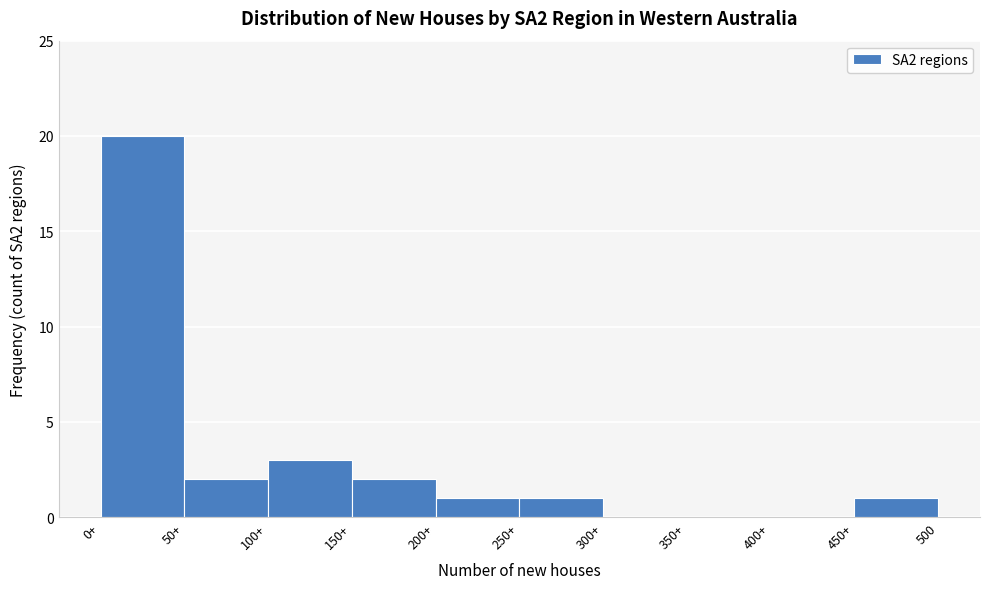

Reading right to left, what are all the values shown in this chart?

450+=1	400+=0	350+=0	300+=0	250+=1	200+=1	150+=2	100+=3	50+=2	0+=20